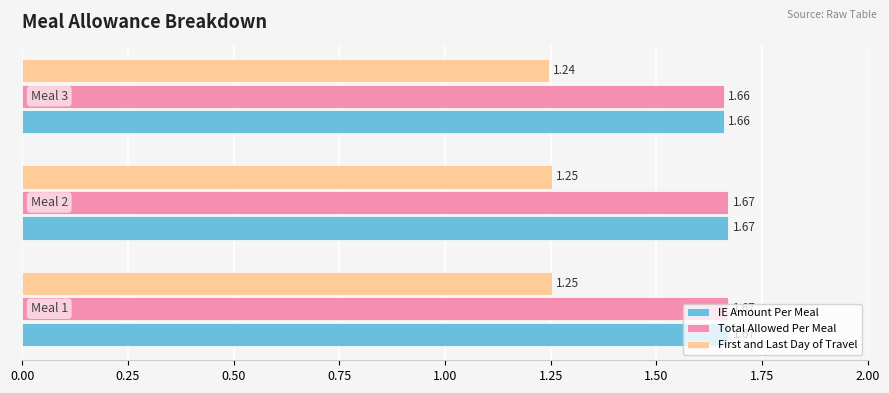

At how many categories does at least one series exceed 1?

3